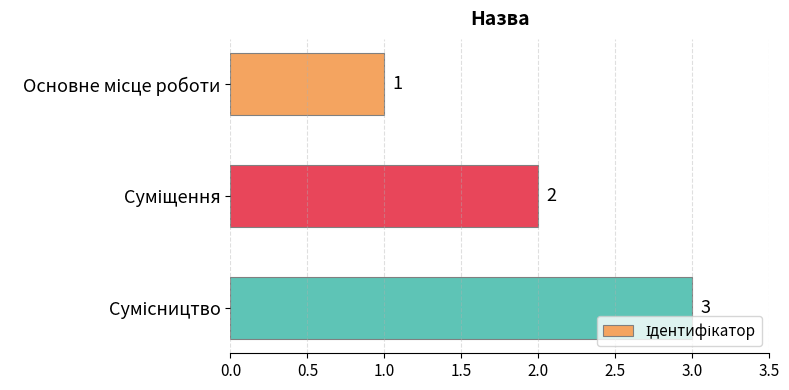

Are the bars grouped side by side (vs. stacked)?

No